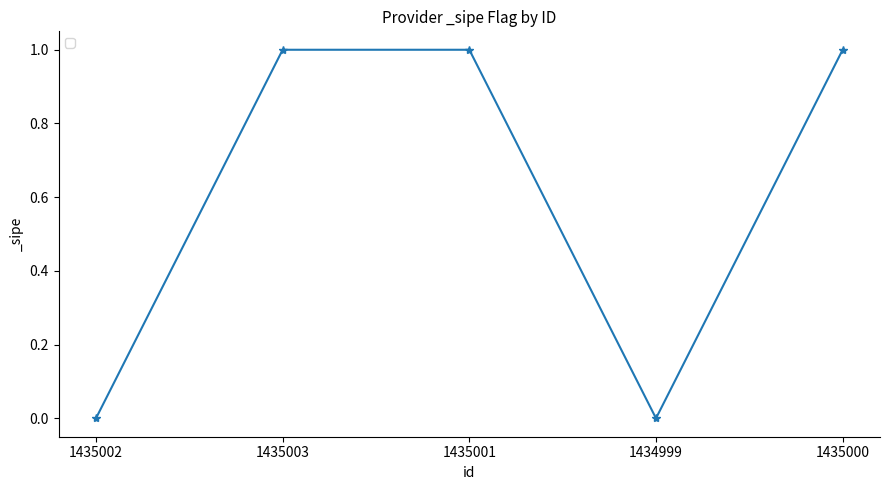

At which category does the data reach its first local valley?

1434999